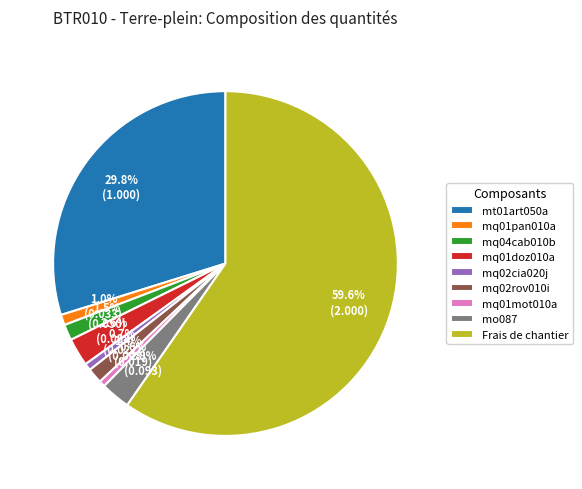

Does Frais de chantier account for over 50% of the chart?

Yes